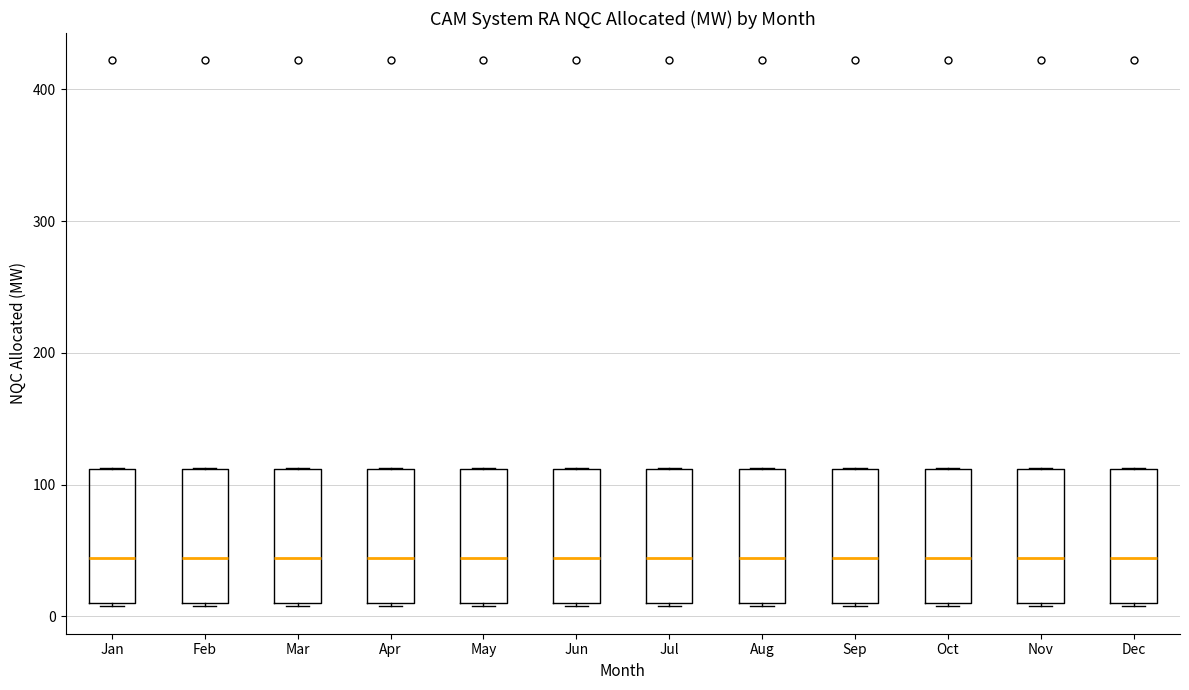

Where is the upper edge of the box for Sep on the y-axis? The values are not printed on the chart, so give them approximately, as read against the axis.

110